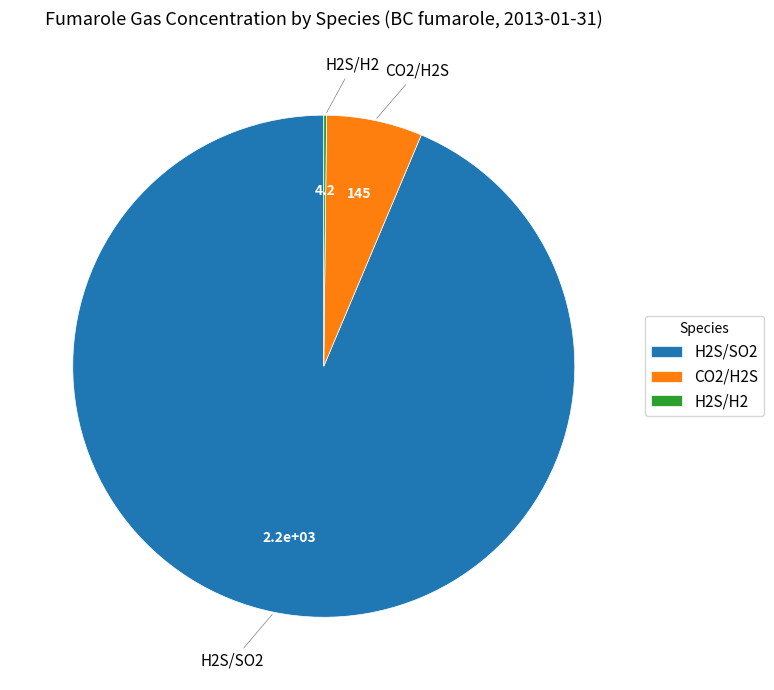

Is there any slice that represents more than half of the pie?

Yes